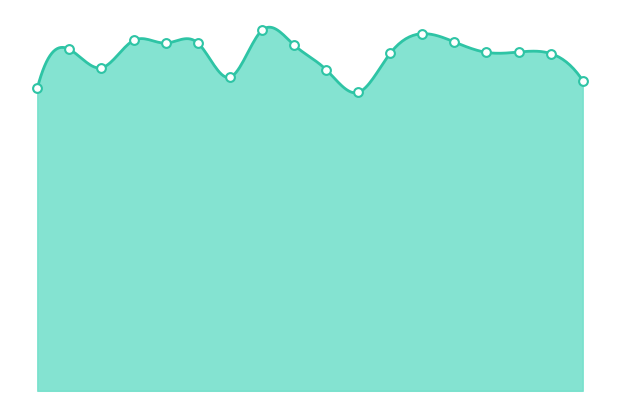

What is the change in value from 00:18 to 00:35?

-2.5